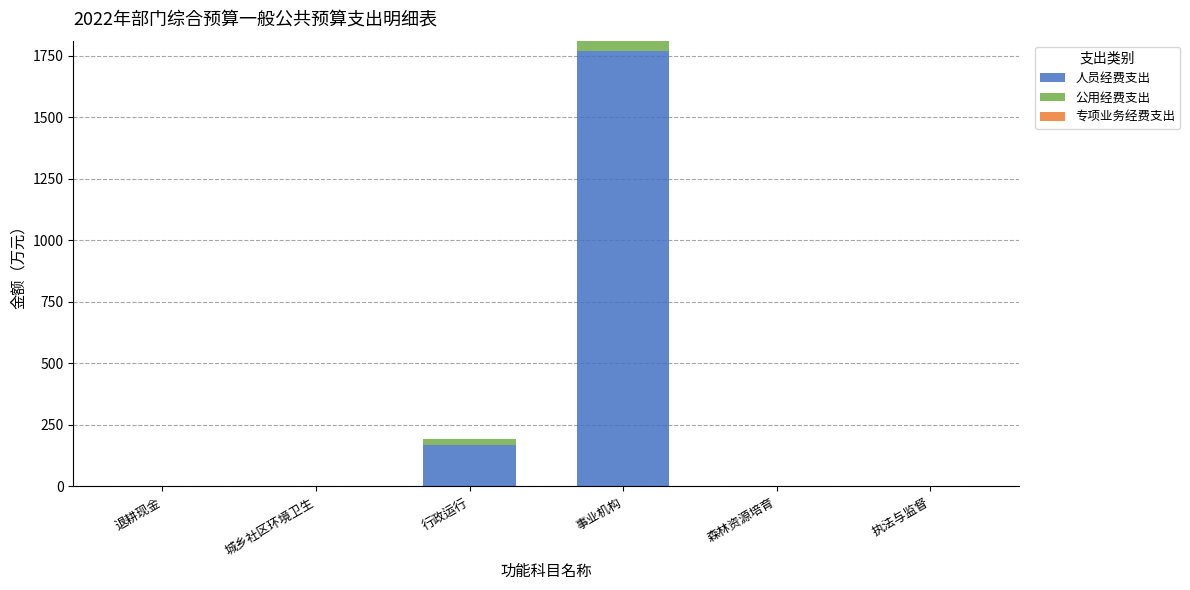

At which category is the sum across all series the highest?

事业机构